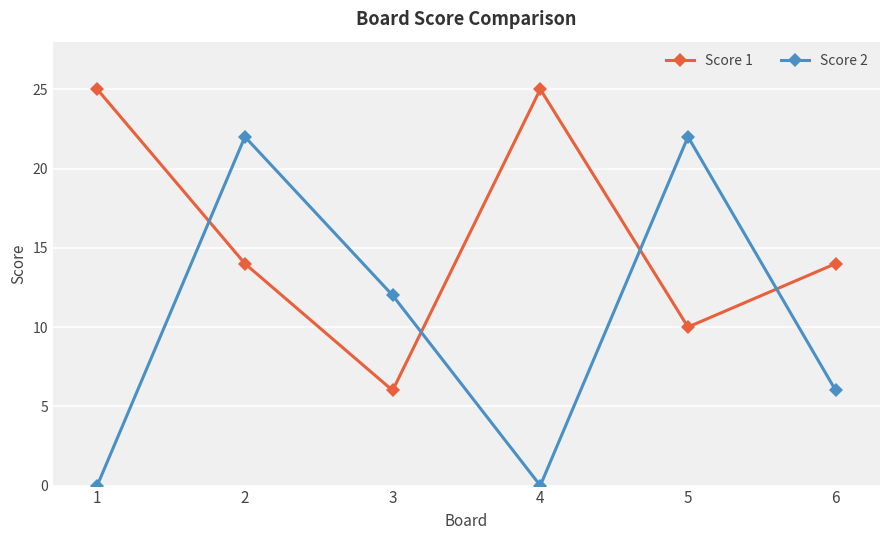

The value of Score 1 at 1 is 25. True or false?

True